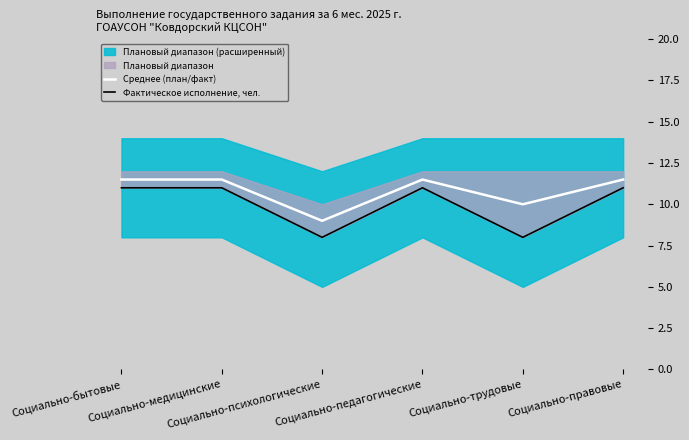

At how many categories does at least one series exceed 8?

6